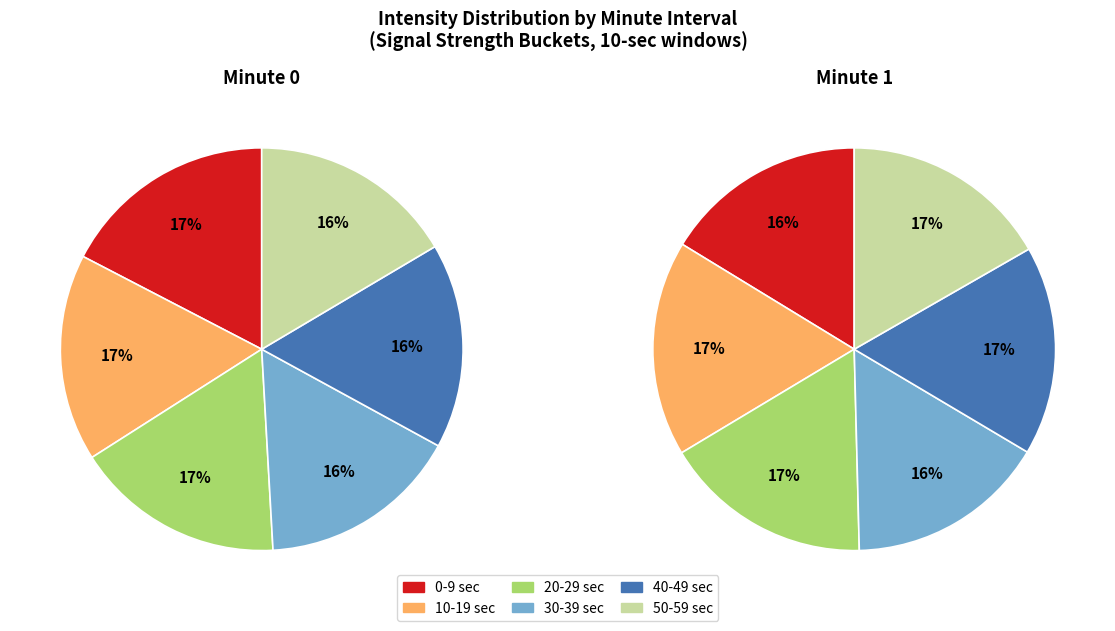

To the nearest percent, what percentage of the pie is 3?

16%